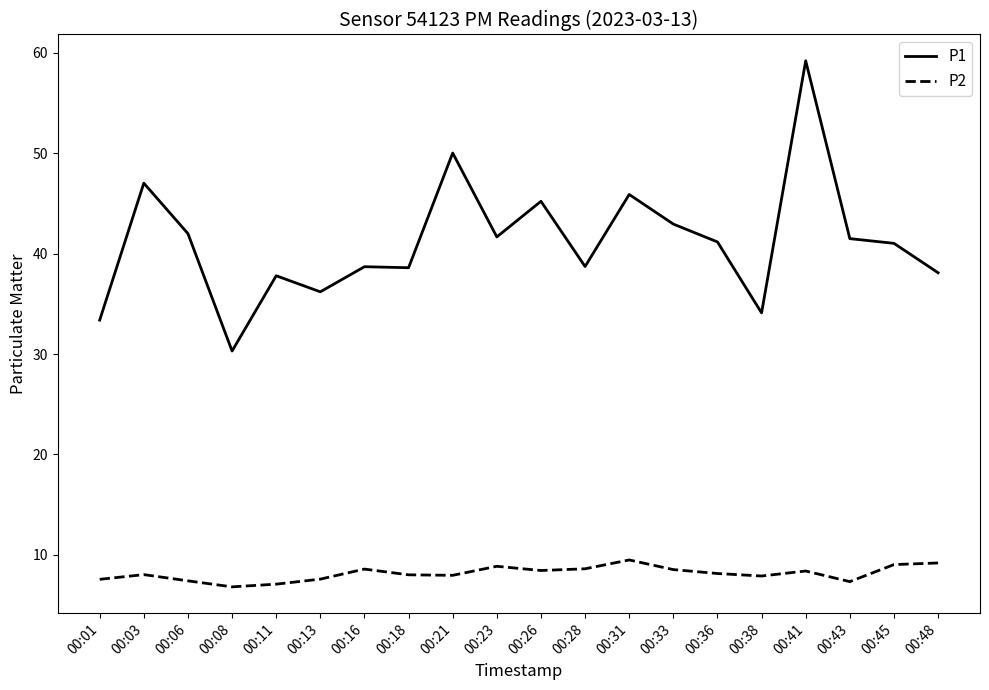

Between 00:01 and 00:23, which series saw the biggest shift?

P1